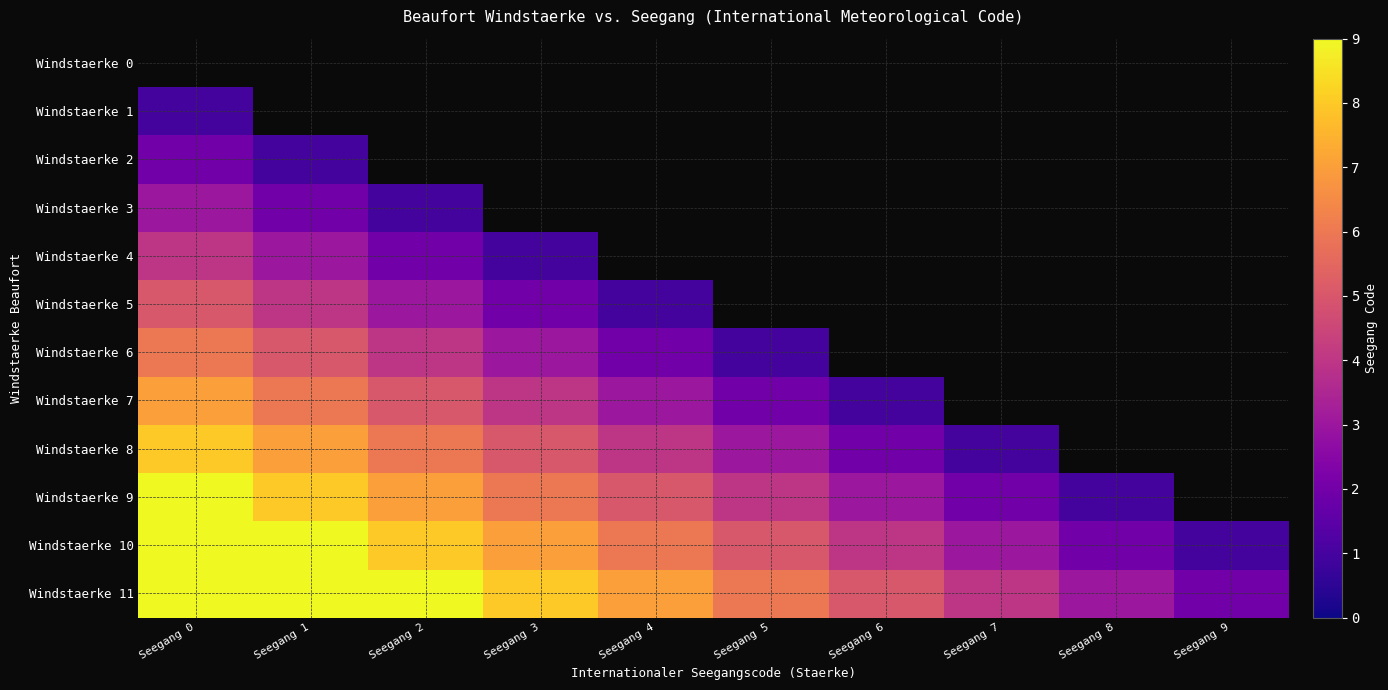

Which series has the largest total across all categories?

Windstaerke 11